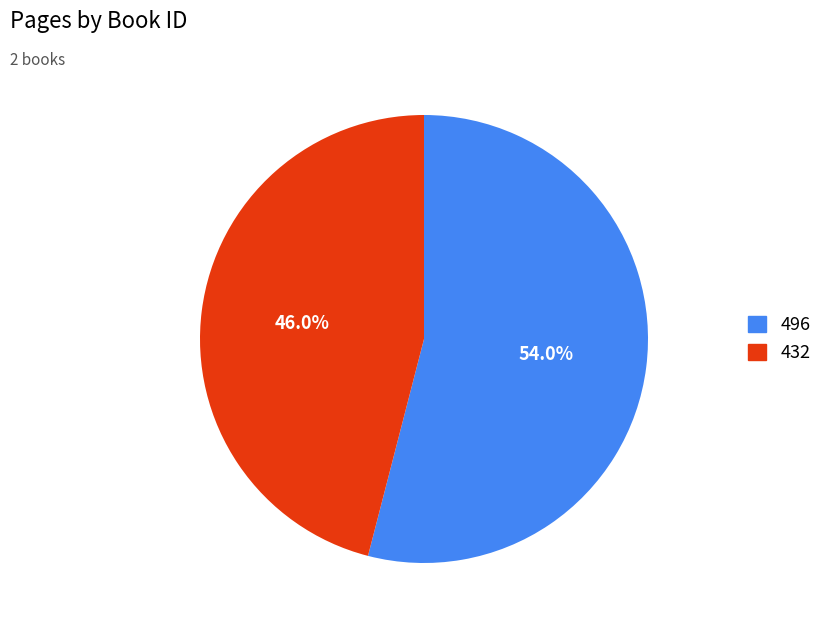

Which category has the biggest portion of the pie?

496